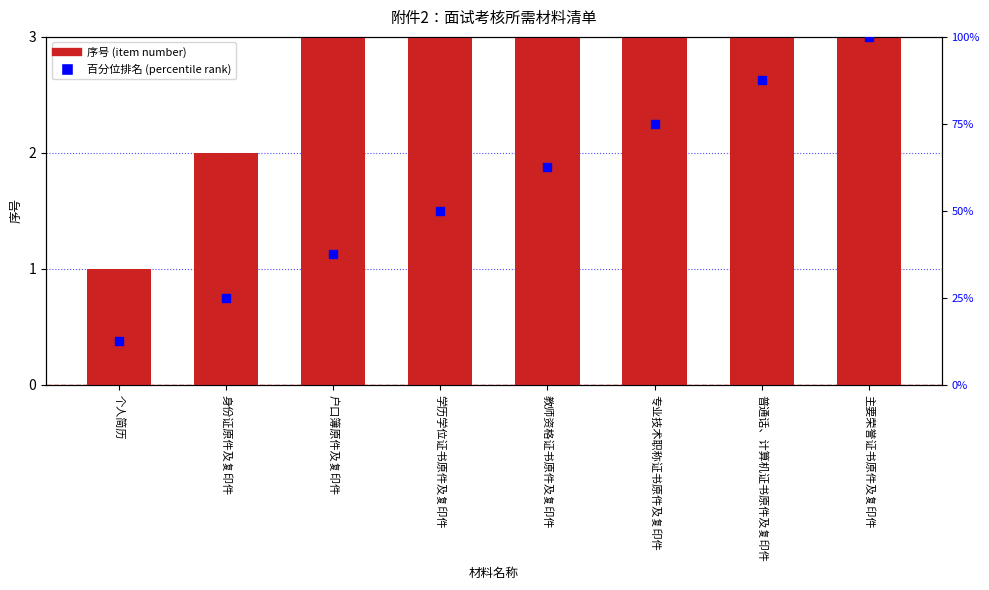

At how many categories does at least one series exceed 25?

6